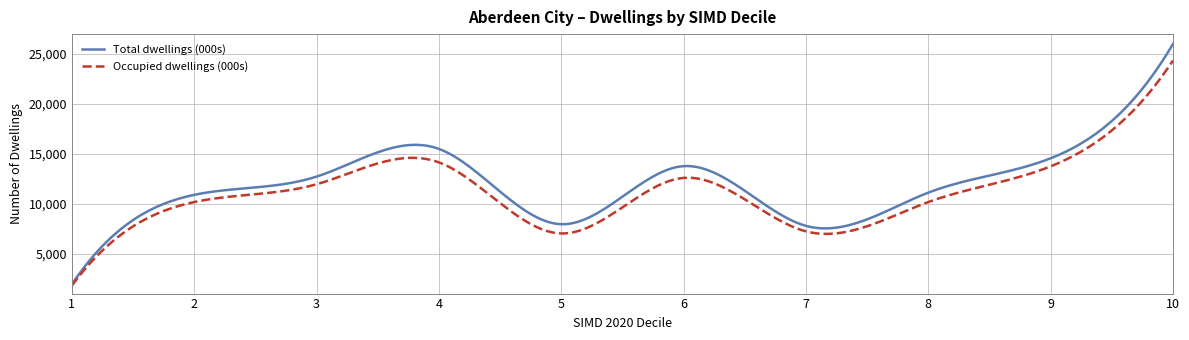

What is the lowest value of the Occupied dwellings (000s) series?

1802.0